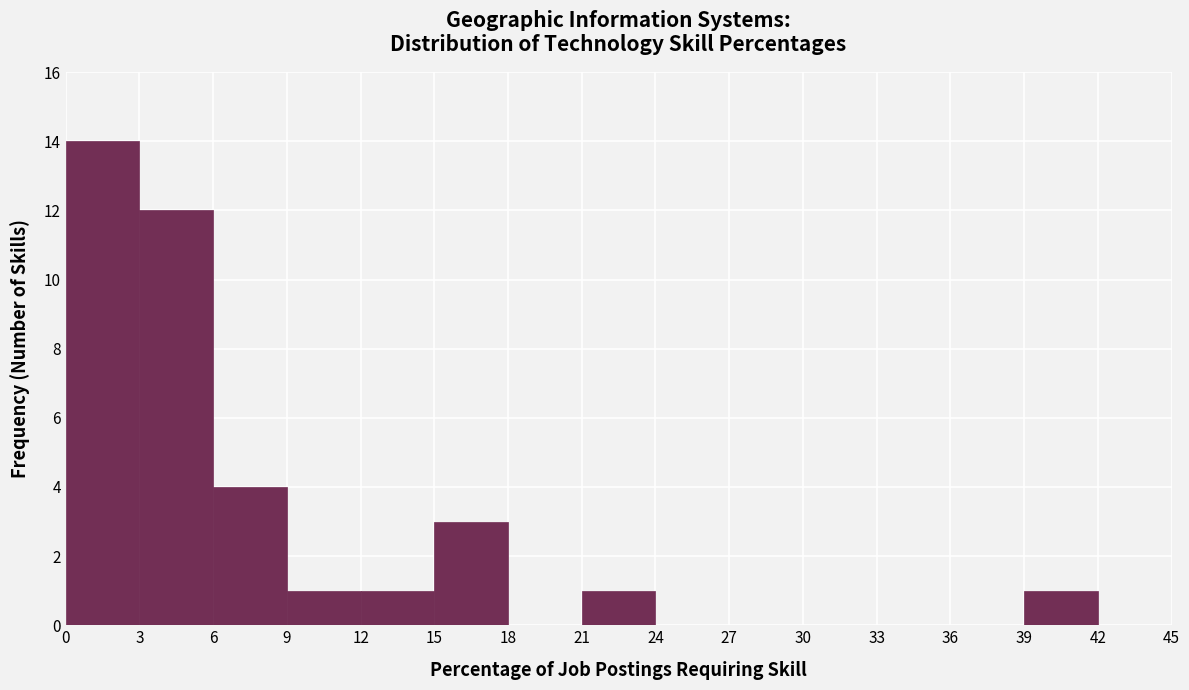

What is the height of the bar covering 0 to 3 on the x-axis? The values are not printed on the chart, so give them approximately, as read against the axis.

14